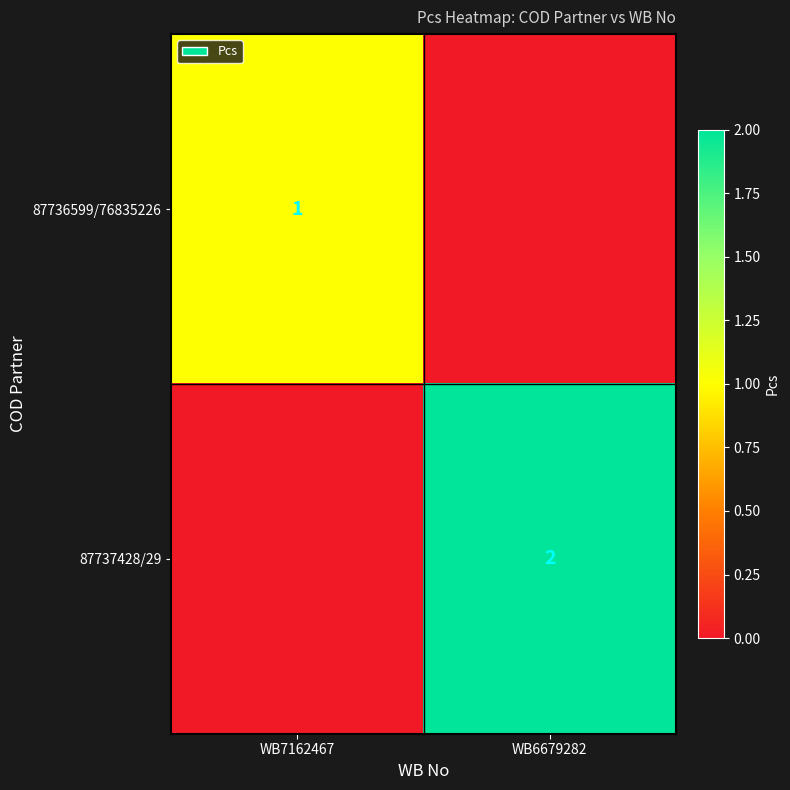

Count the number of categories in the chart.

2